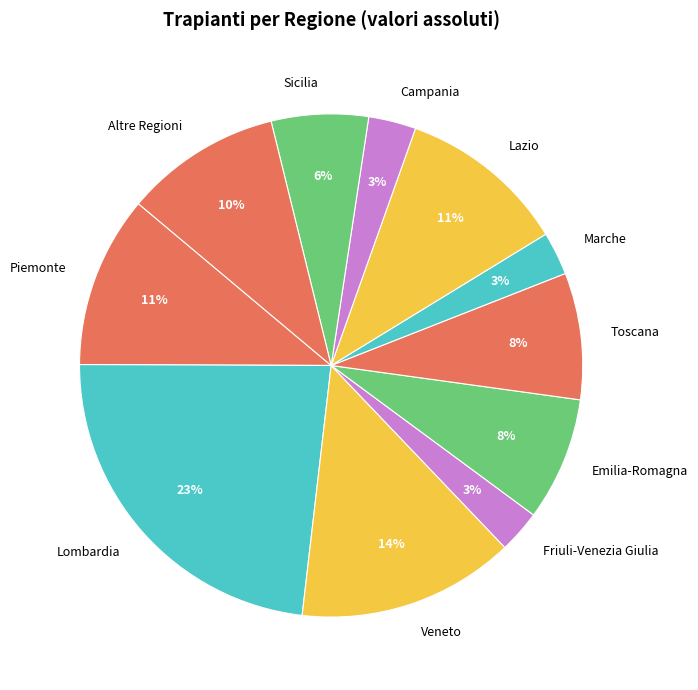

What is the largest slice in the pie chart?

Lombardia